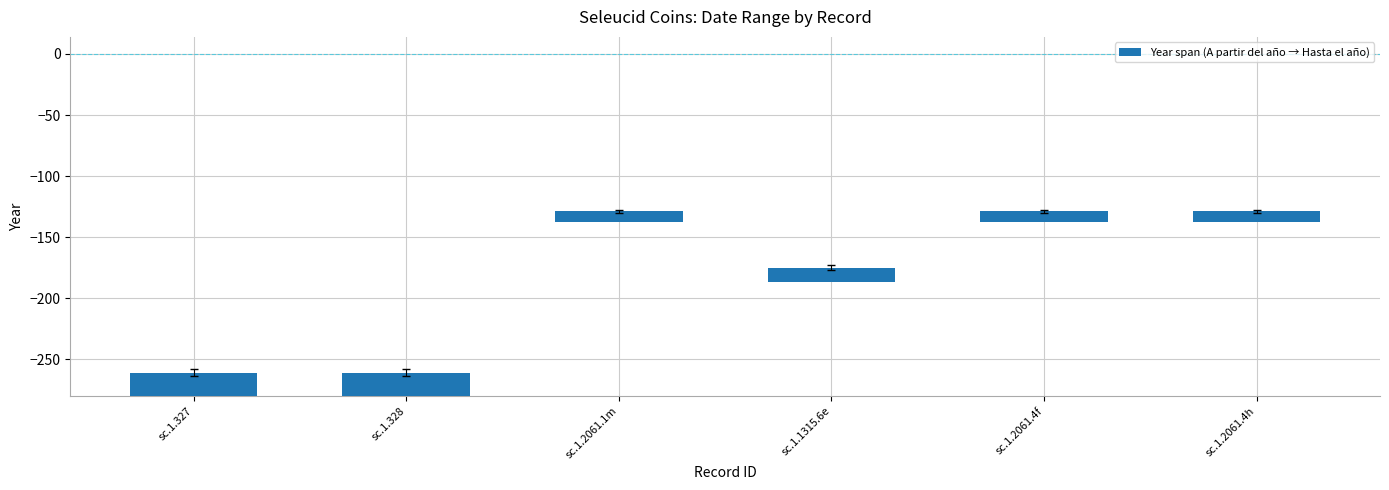

Reading left to right, list all the values displayed in this chart.

19	19	9	12	9	9